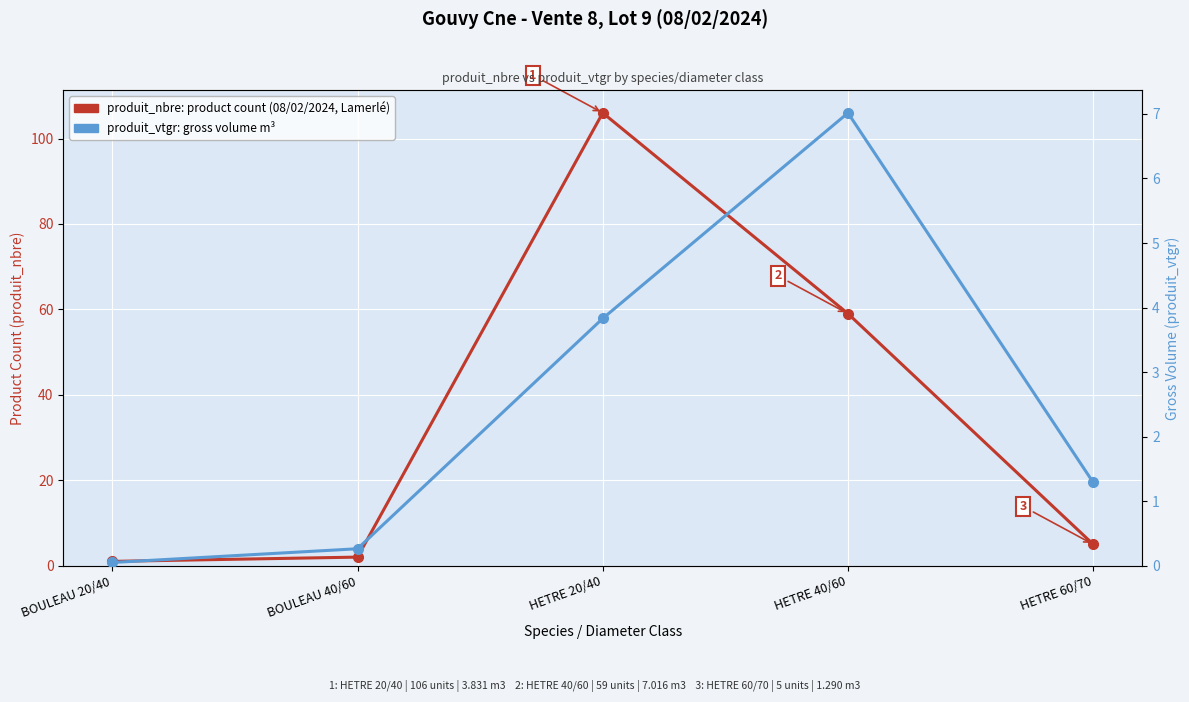

In produit_nbre (count), how many points are higher than both neighbors (excluding endpoints)?

1